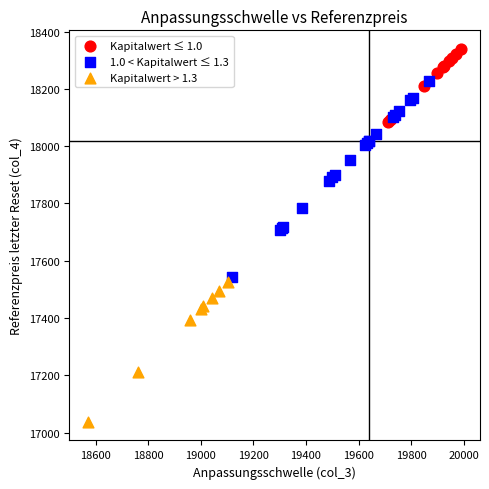

Which series has the largest Y range (max minus min)?

1.0 < Kapitalwert ≤ 1.3